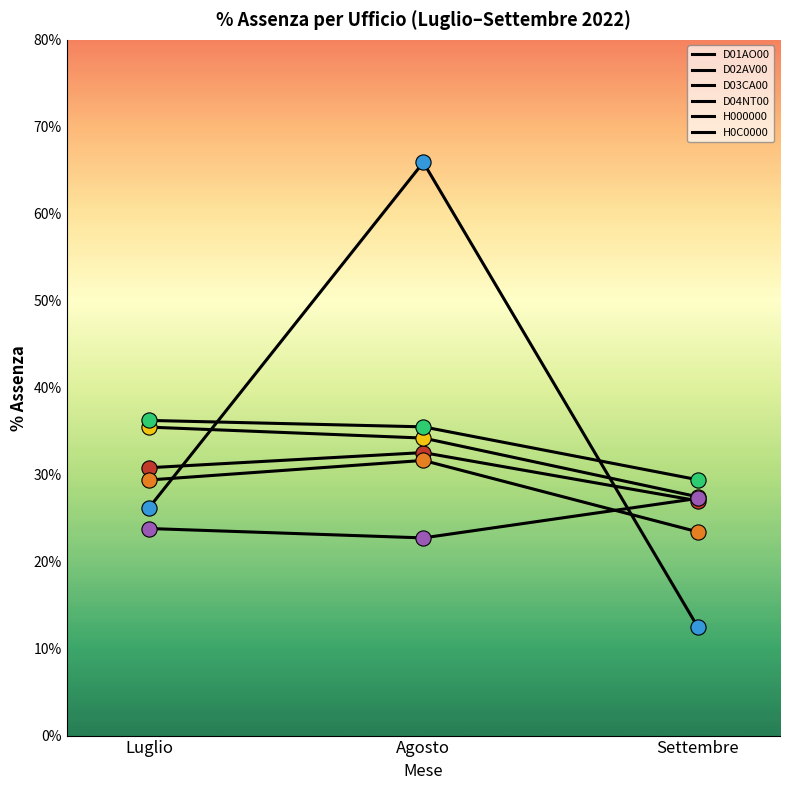

How many lines are shown in the chart?

6